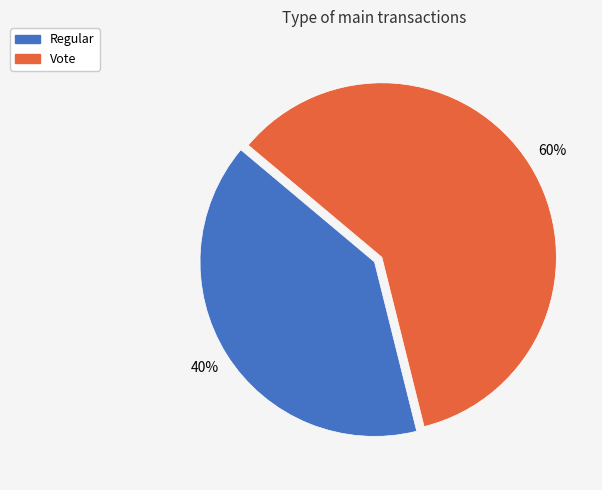

Which has a higher value, Regular or Vote?

Vote